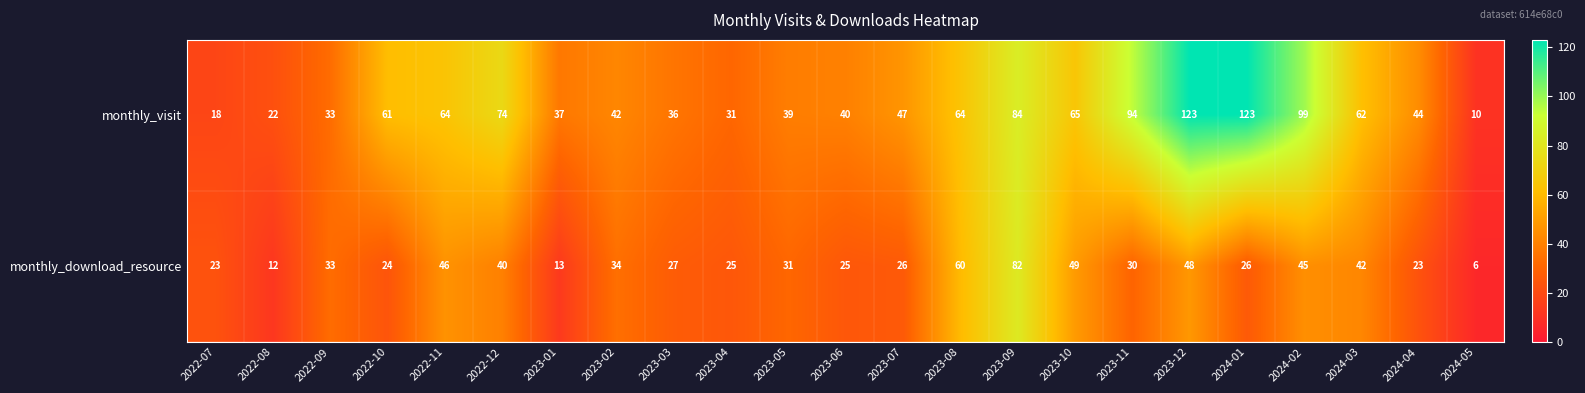

Count the number of data series in this chart.

2